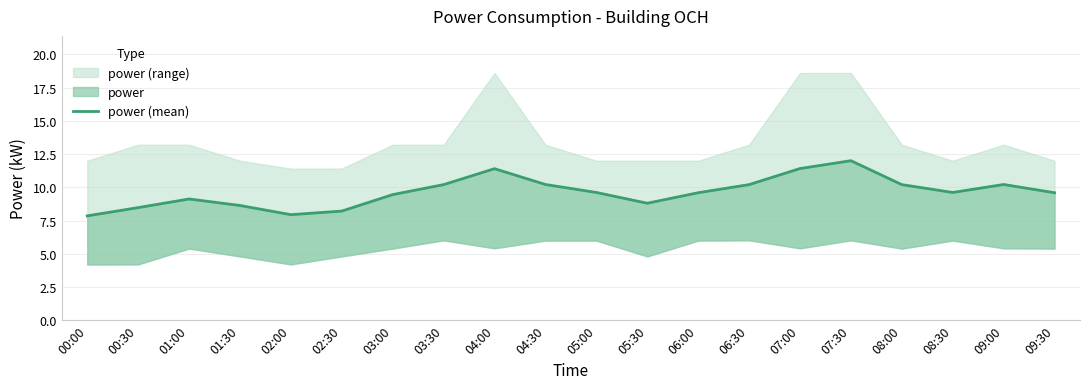

What is the ratio of the value at 01:30 to the value at 08:30?

0.9